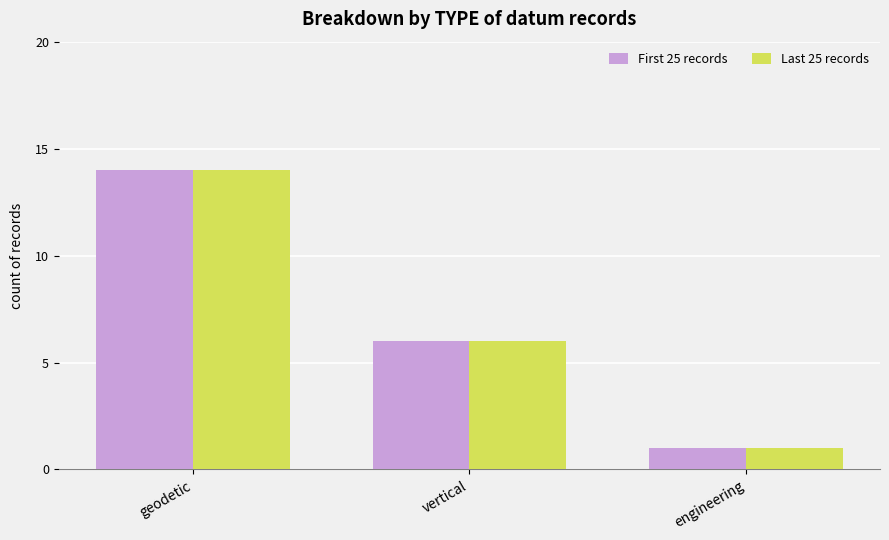

What are all the series names shown in the legend?

First 25 records, Last 25 records